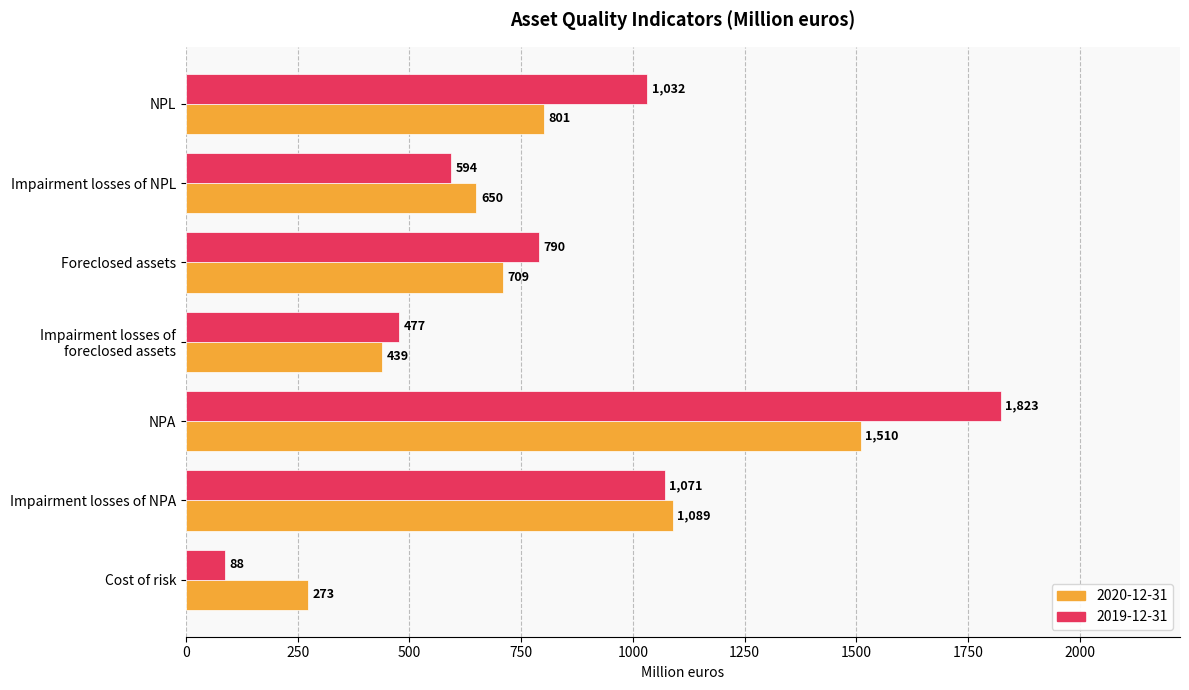

What is the total value across all series at NPL?

1833